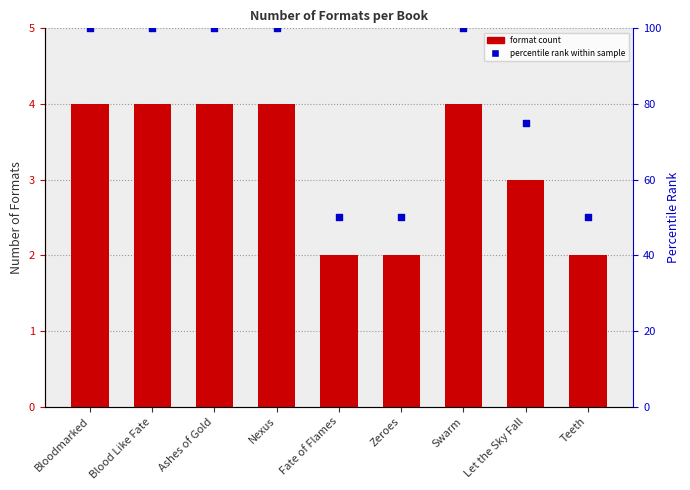

At which category is the sum across all series the highest?

Bloodmarked